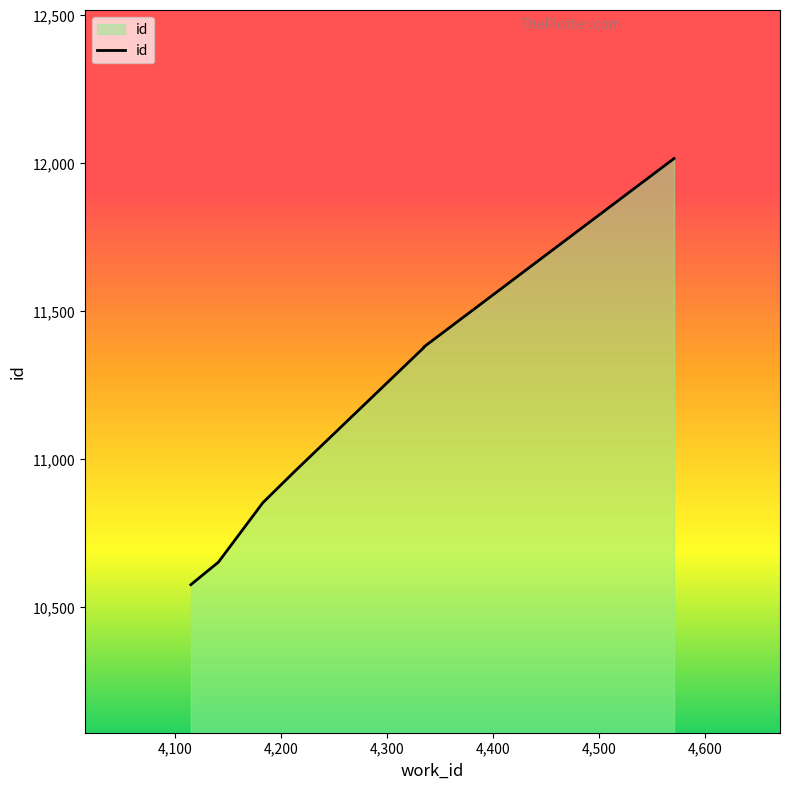

How many series are shown in this chart?

1